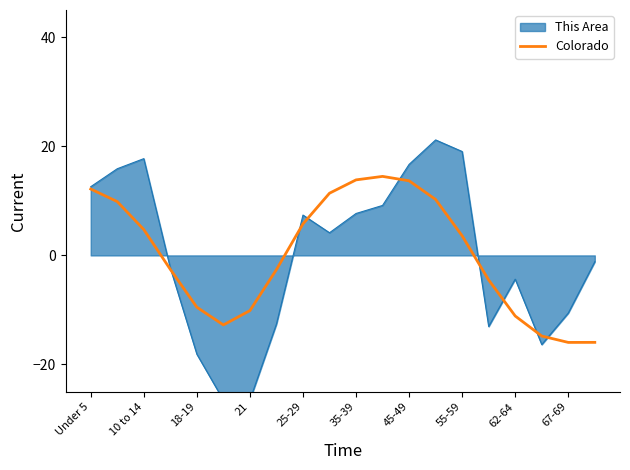

Reading left to right, transcribe all the data shown in this chart.

12.2	9.9	4.7	-2.6	-9.5	-12.7	-10.1	-2.6	5.8	11.4	13.8	14.5	13.7	10.3	3.6	-4.5	-11.1	-14.8	-16.0	-15.9